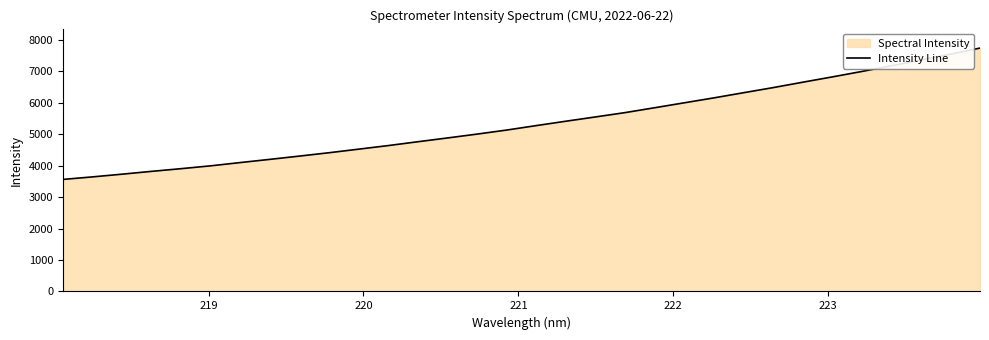

What is the minimum value shown in the chart?

3561.5